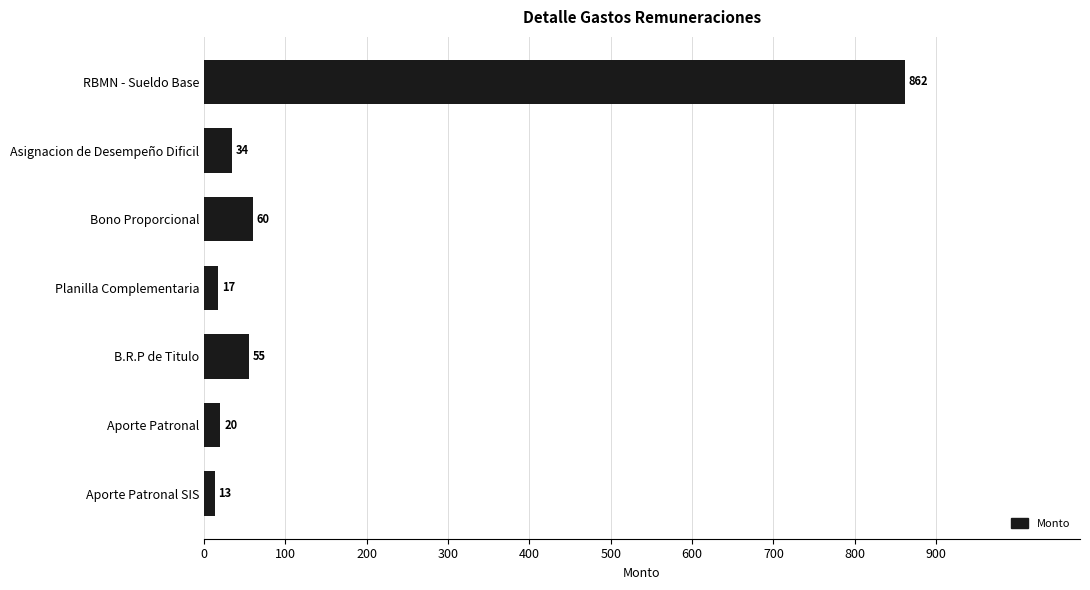

Are the bars horizontal?

Yes